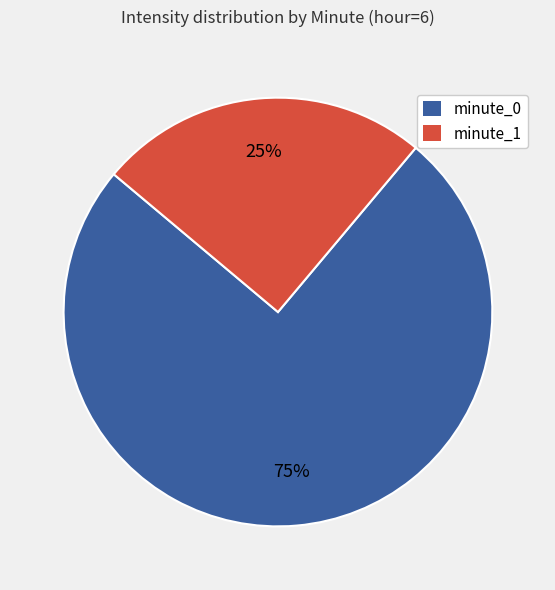

Is there any slice that represents more than half of the pie?

Yes